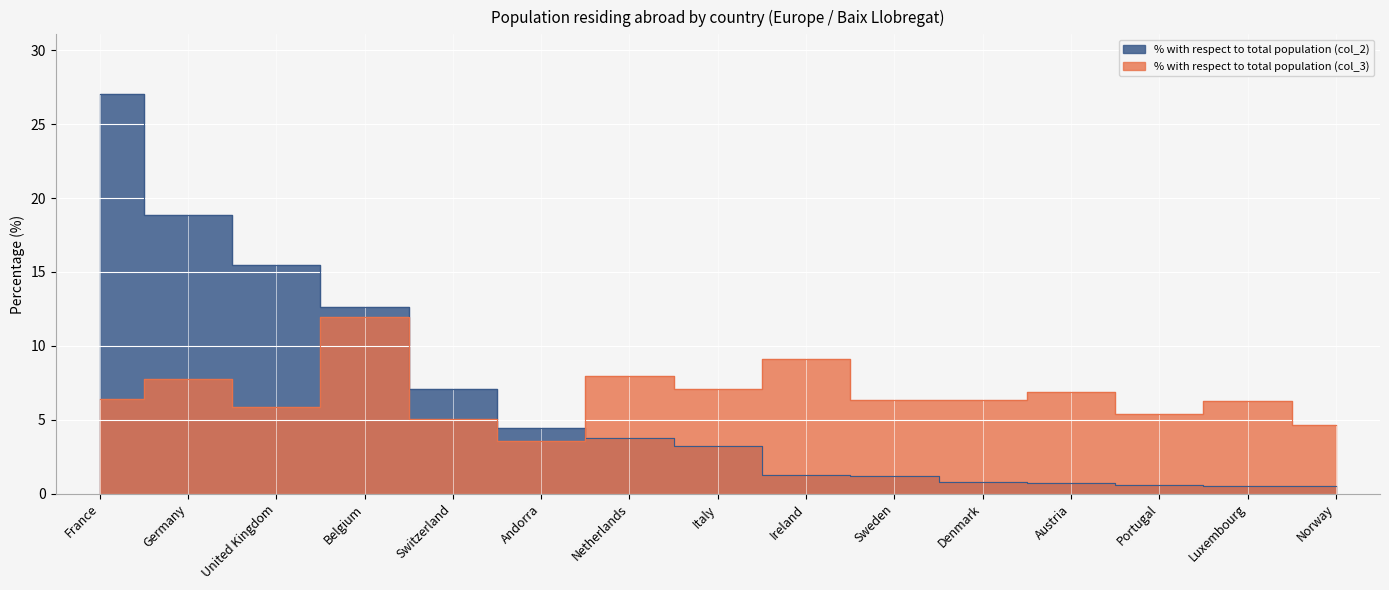

At which label is % with respect to total population (col_3) closest to 7?

Italy